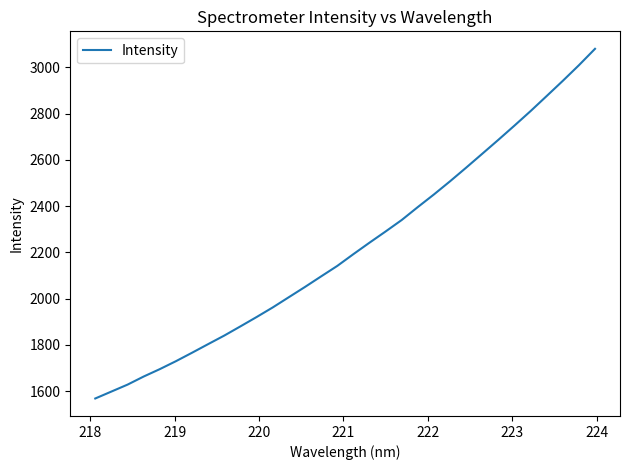

What is the smallest value displayed?

1568.8